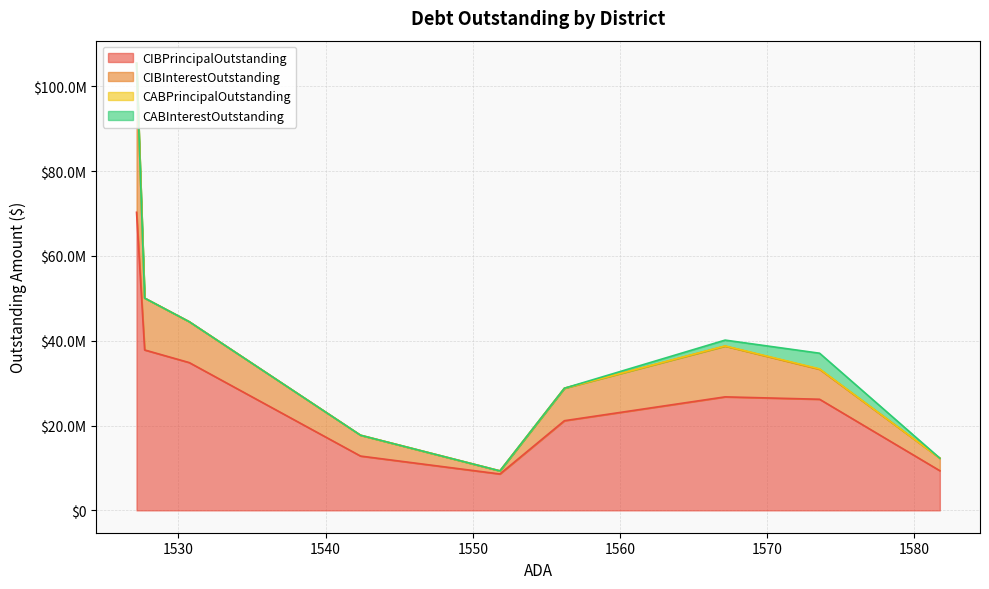

True or false: CABPrincipalOutstanding and CABInterestOutstanding intersect in this chart.

False